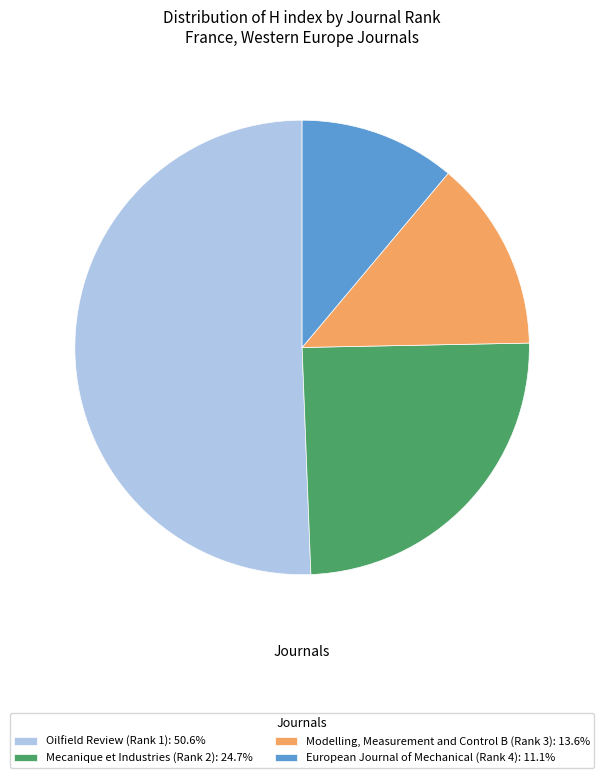

Between Oilfield Review (Rank 1) and Mecanique et Industries (Rank 2), which is larger?

Oilfield Review (Rank 1)